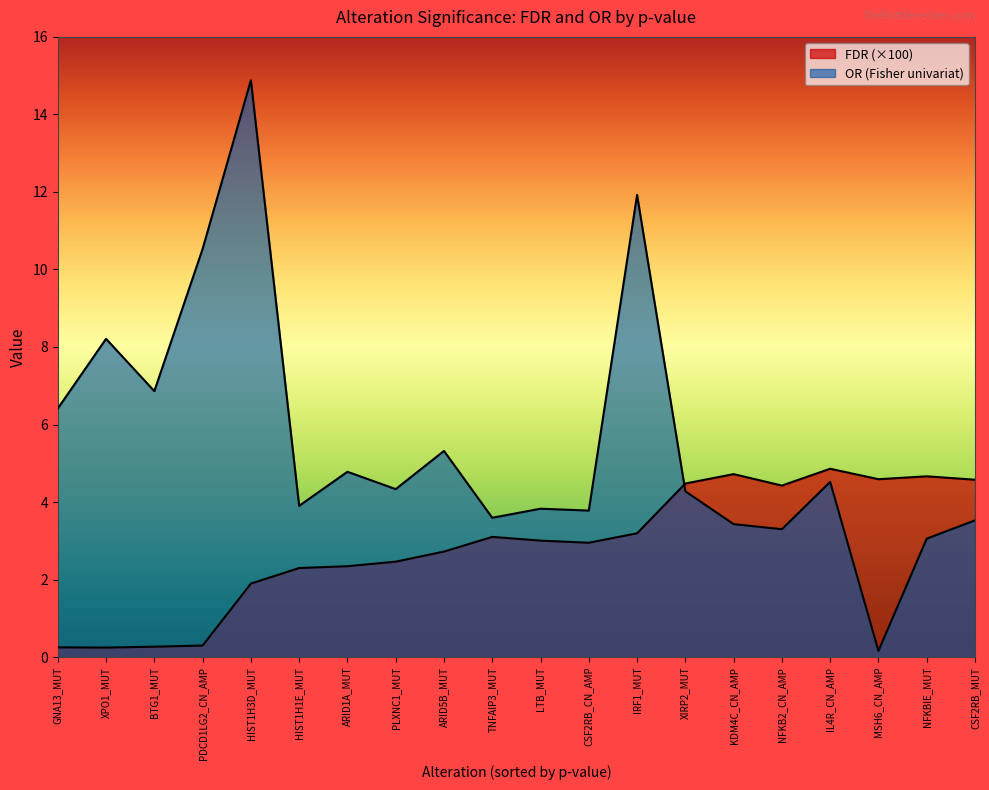

What are all the series names shown in the legend?

FDR, OR (Fisher univariat)